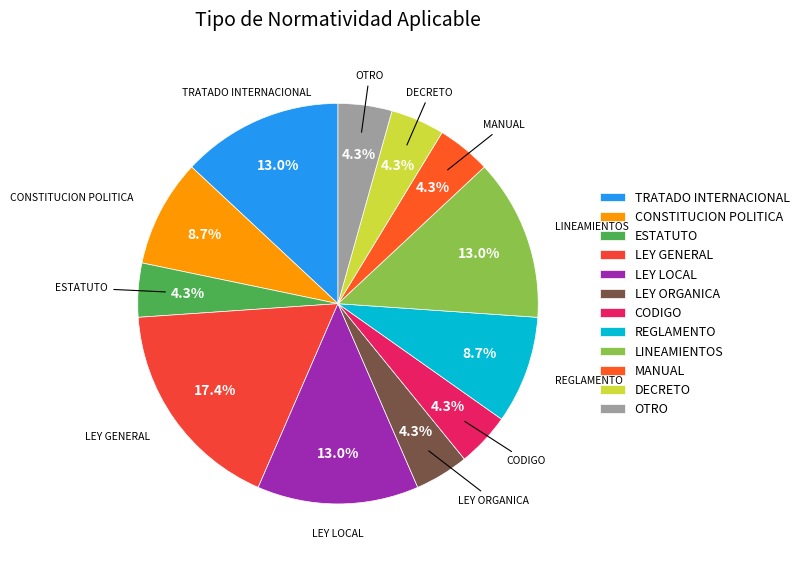

Do DECRETO and LEY ORGANICA together represent more than half of the pie?

No